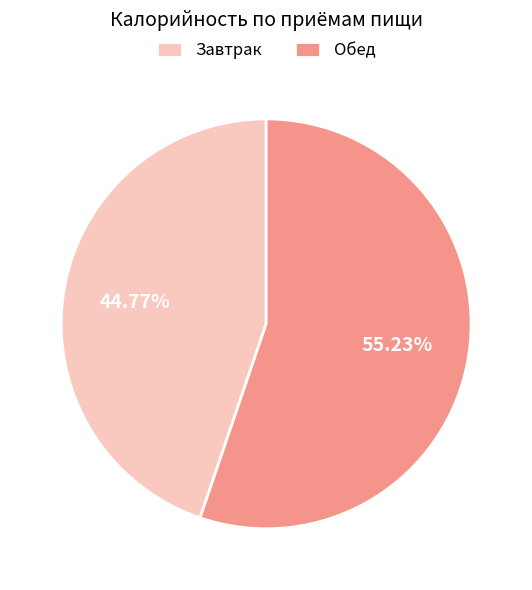

Does Обед account for over 50% of the chart?

Yes